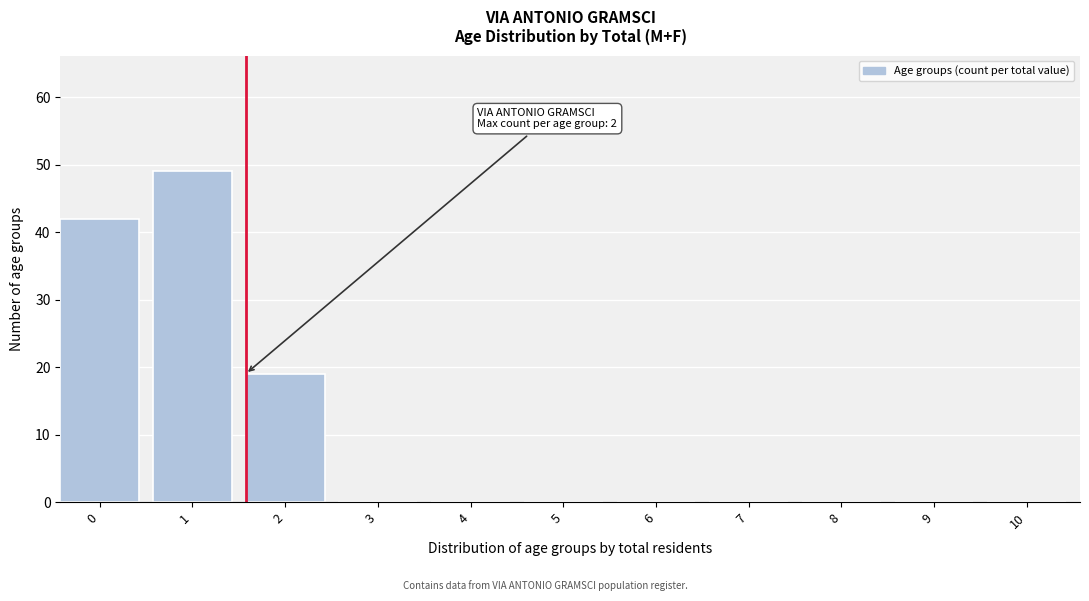

Reading left to right, what are all the values shown in this chart?

0=42	1=49	2=19	3=0	4=0	5=0	6=0	7=0	8=0	9=0	10=0